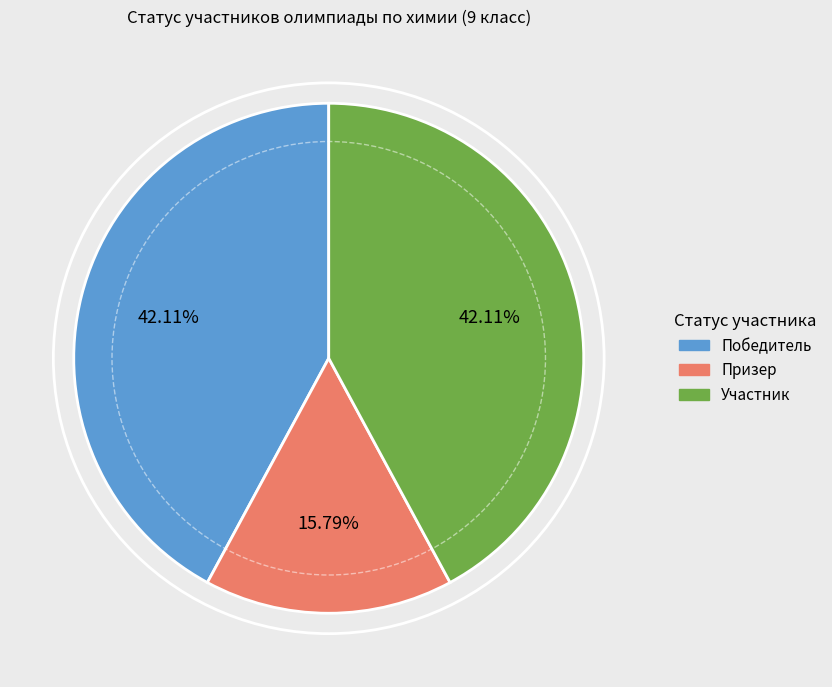

Combined, what portion of the pie is Участник and Победитель?

84.2%